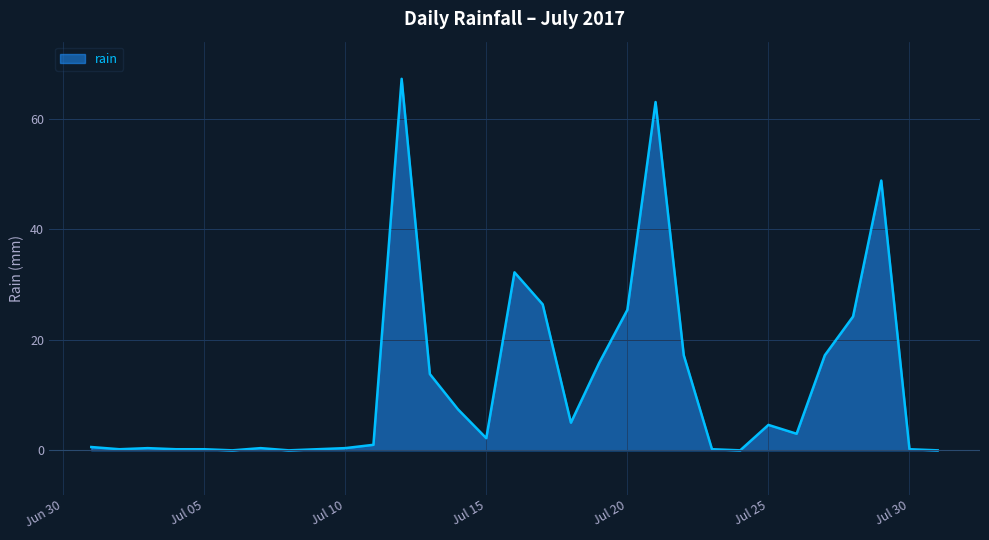

What is the maximum value shown in the chart?

67.2